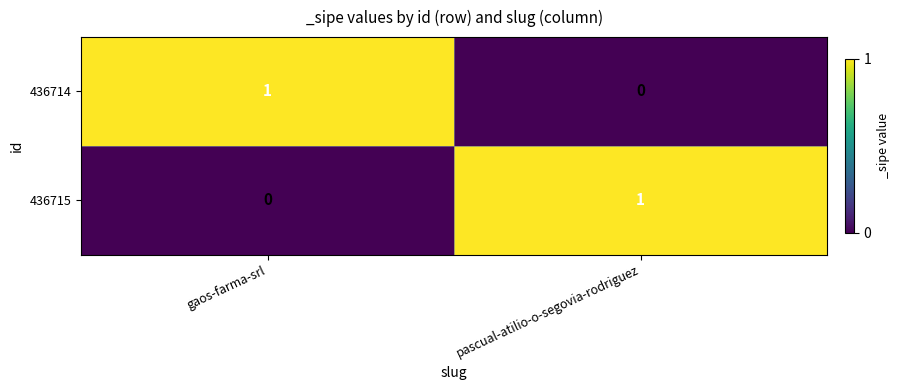

At pascual-atilio-o-segovia-rodriguez, list the series in order from largest to smallest.

436715, 436714